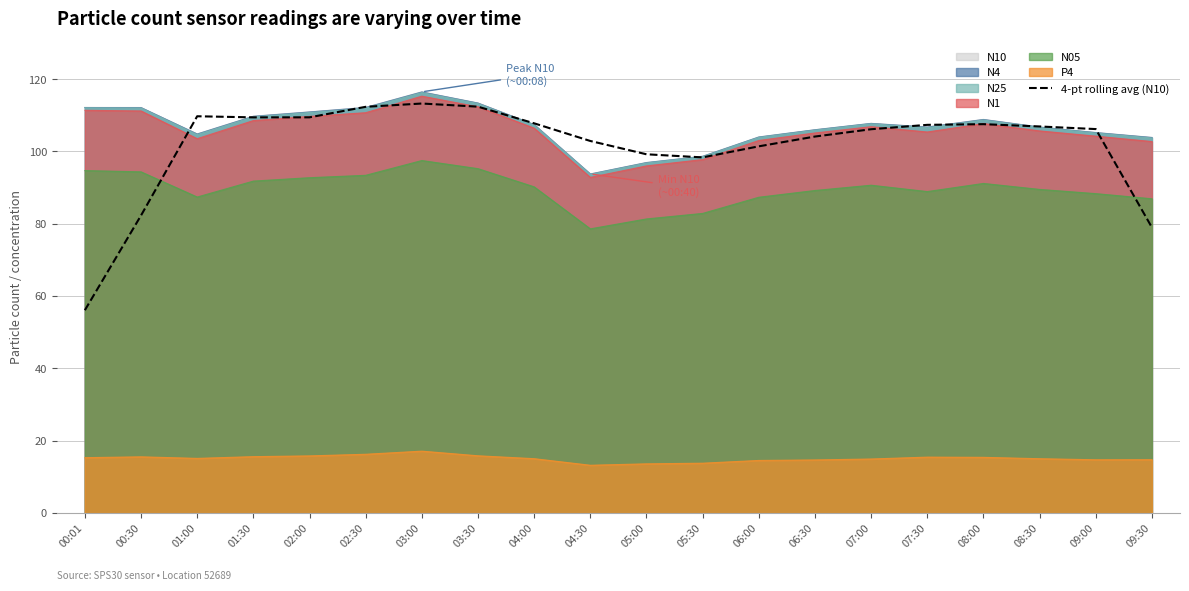

How many data points are above 106?

12